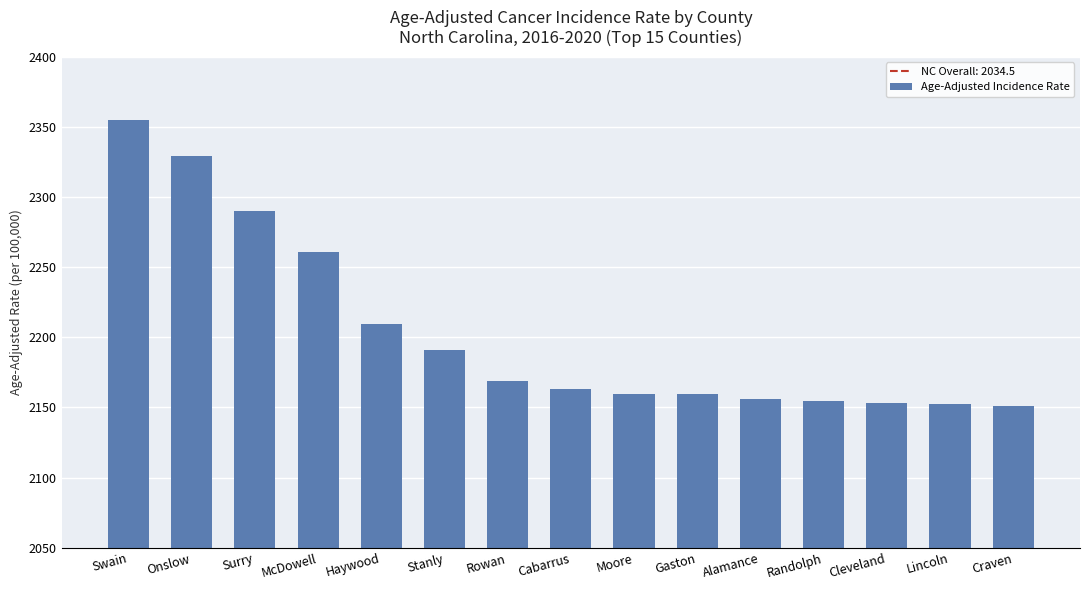

Are the bars horizontal?

No